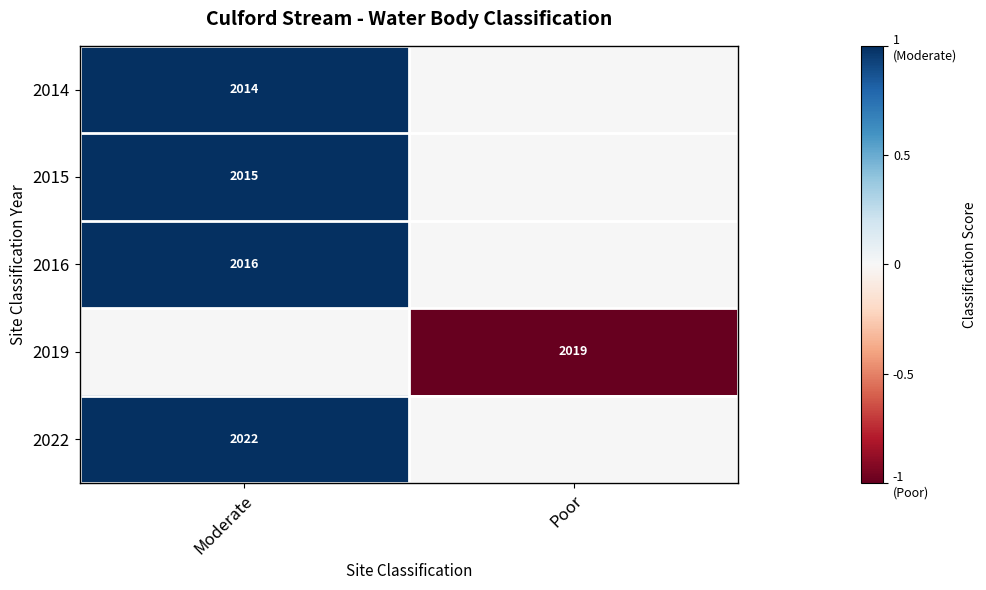

The value of 2014 at Moderate is 782. True or false?

False